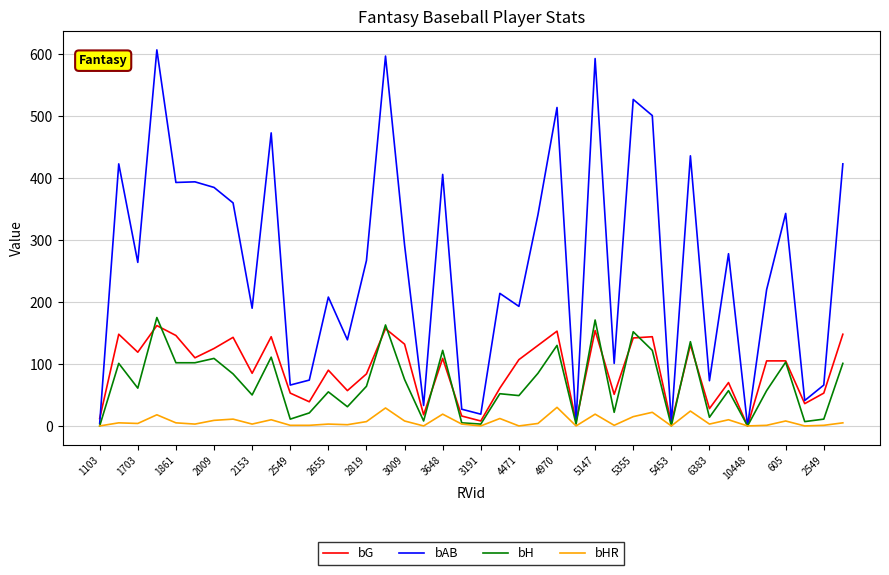

In bAB, how many points are higher than both neighbors (excluding endpoints)?

14